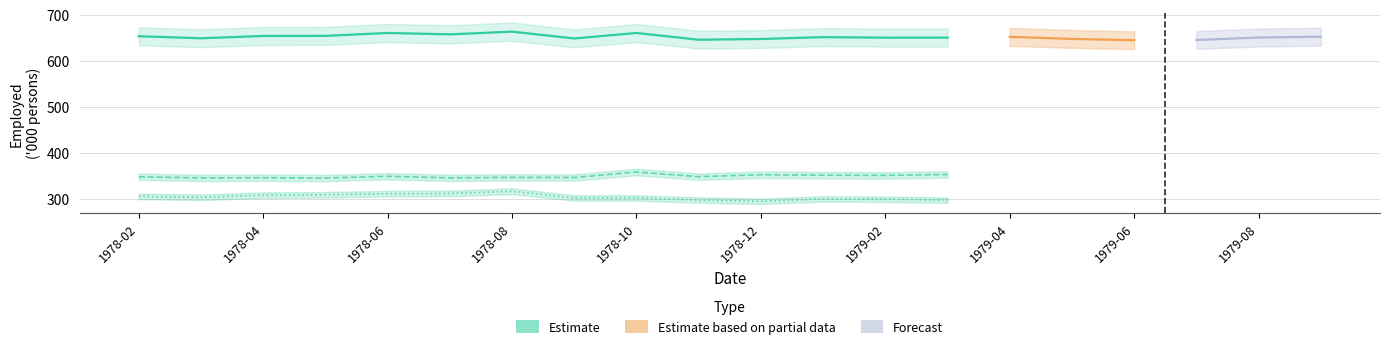

Is this an area chart (filled region under the line)?

No